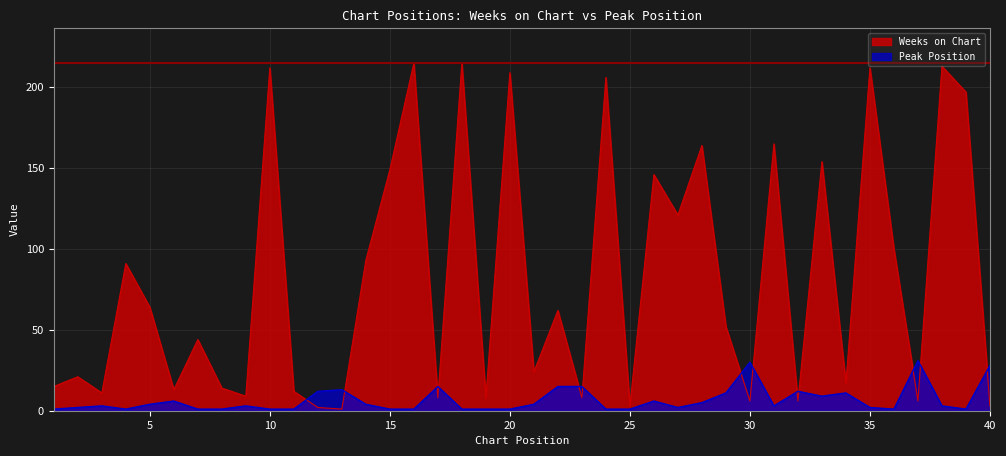

Does the chart have visible grid lines?

Yes